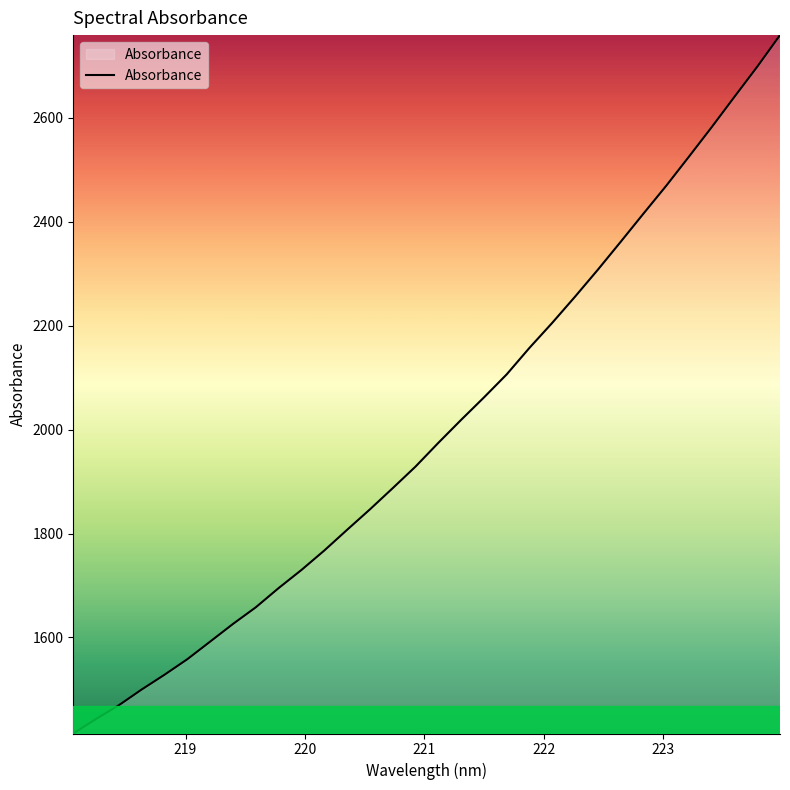

What is the minimum value shown in the chart?

1415.2